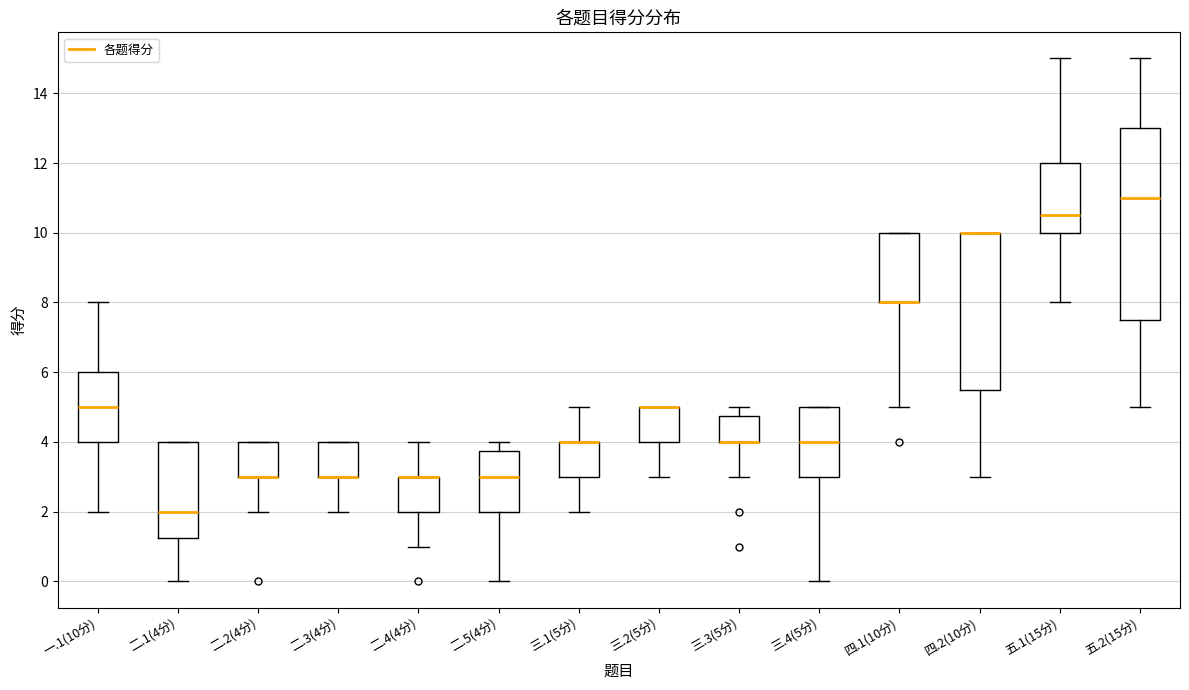

Where does the median line of the box for 二.5(4分) sit on the y-axis? The values are not printed on the chart, so give them approximately, as read against the axis.

3.0